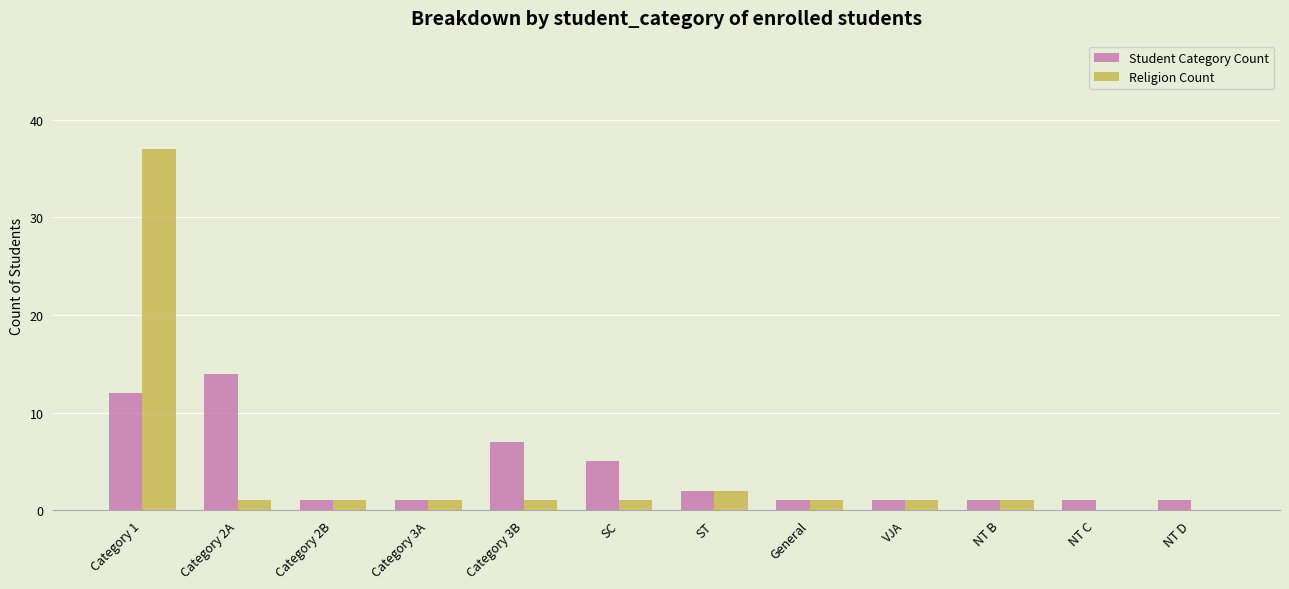

Reading right to left, list all the values displayed in this chart.

Student Category Count: NT D=1	NT C=1	NT B=1	VJA=1	General=1	ST=2	SC=5	Category 3B=7	Category 3A=1	Category 2B=1	Category 2A=14	Category 1=12
Religion Count: NT D=0	NT C=0	NT B=1	VJA=1	General=1	ST=2	SC=1	Category 3B=1	Category 3A=1	Category 2B=1	Category 2A=1	Category 1=37